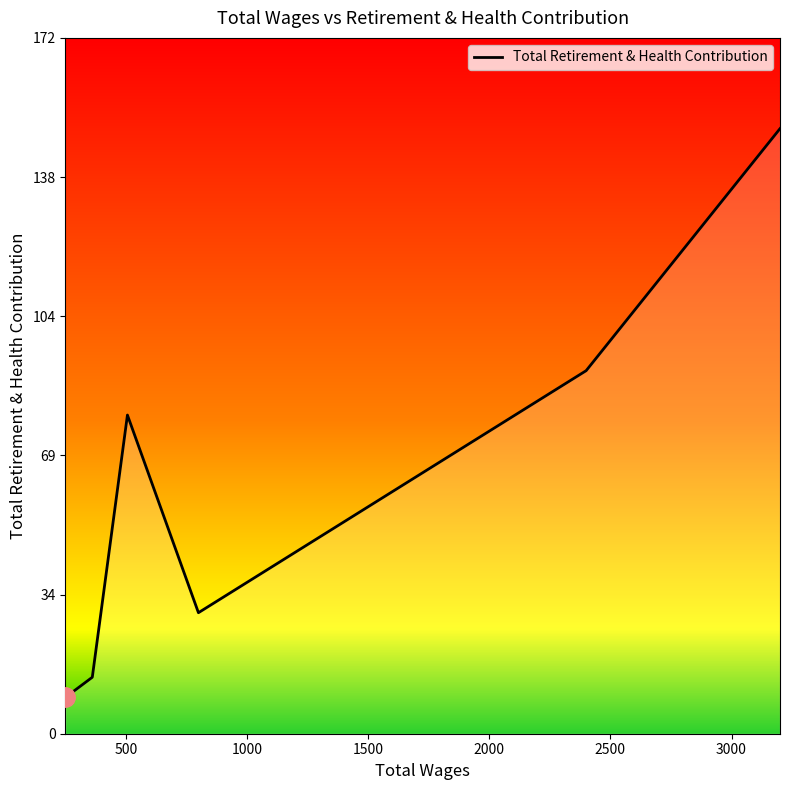

True or false: the data has more than 1 interior local peaks.

False